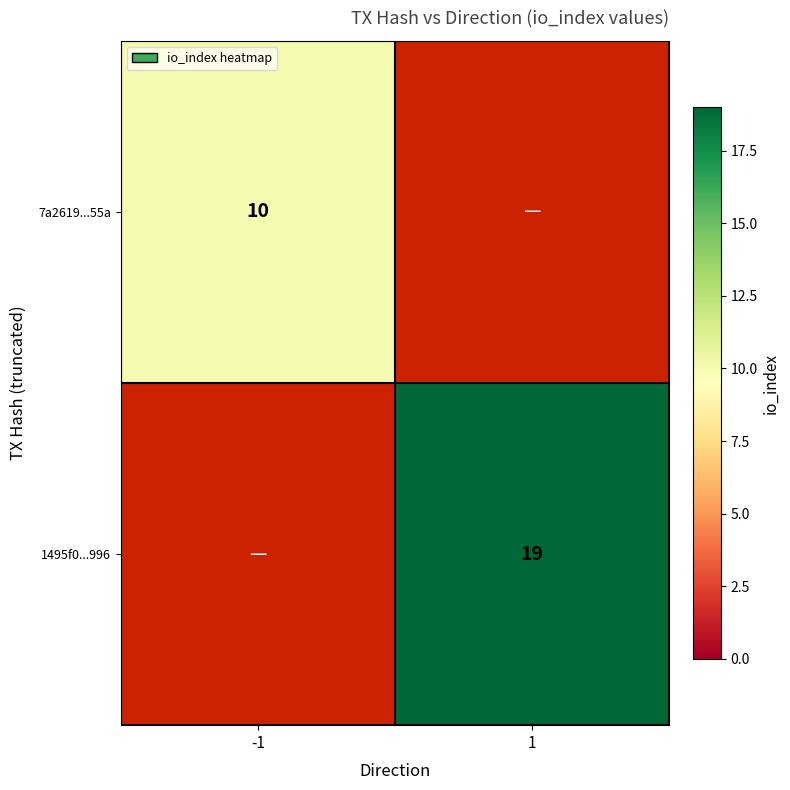

At how many categories does at least one series exceed 12?

1